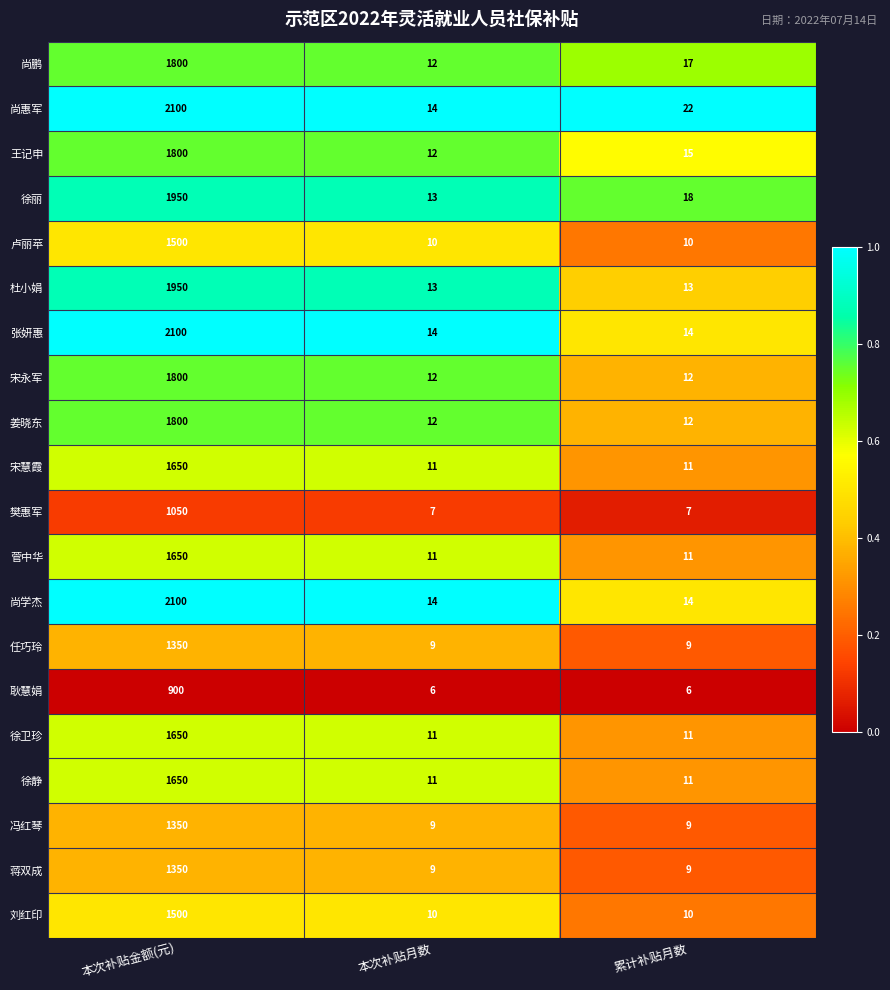

What is the approximate value of 姜晓东 at 本次补贴月数, to the nearest 10?

10